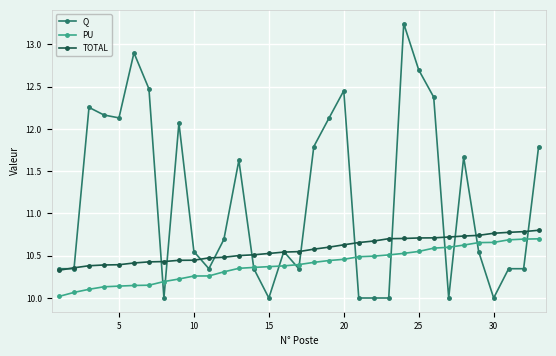

List the series in order of their overall mean, highest first.

Q, TOTAL, PU